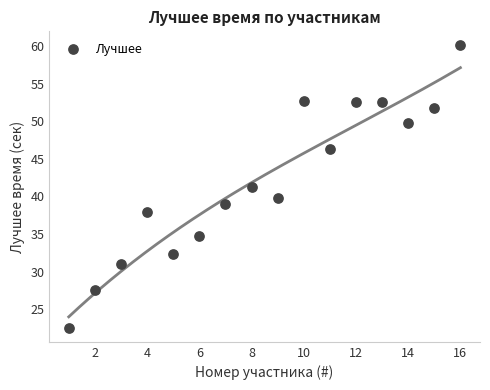

What is the range of Y values (max minus min)?

37.6